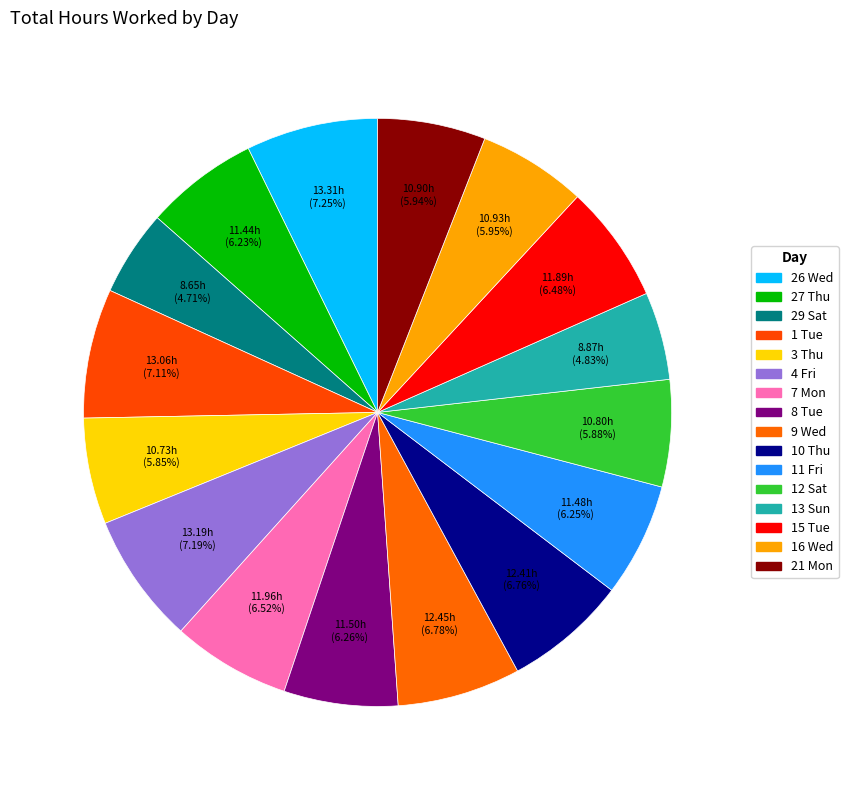

What is the ratio of the value at 11 Fri to the value at 13 Sun?

1.3